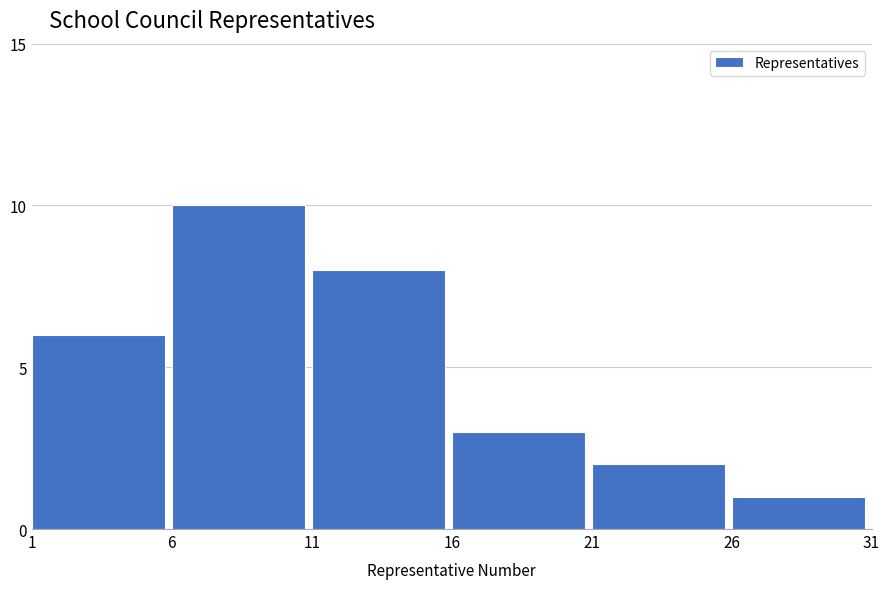

Reading left to right, extract all data points from this chart.

6	10	8	3	2	1